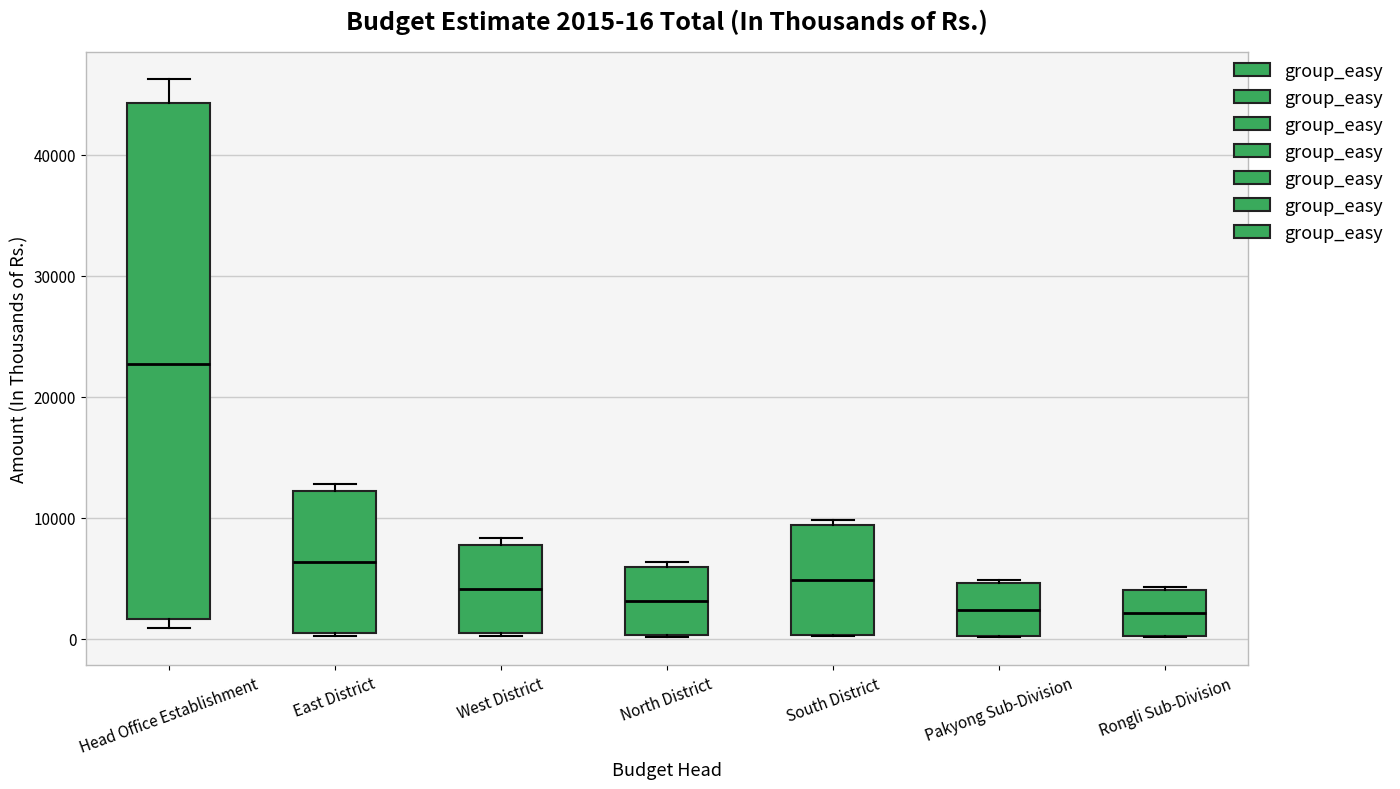

Which box's median line is the highest?

Head Office Establishment